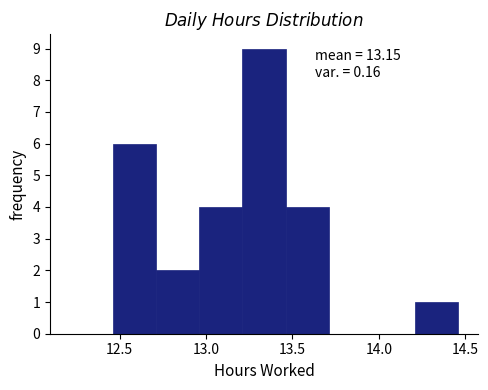

Which range on the x-axis has the tallest bar?

13.21 to 13.46